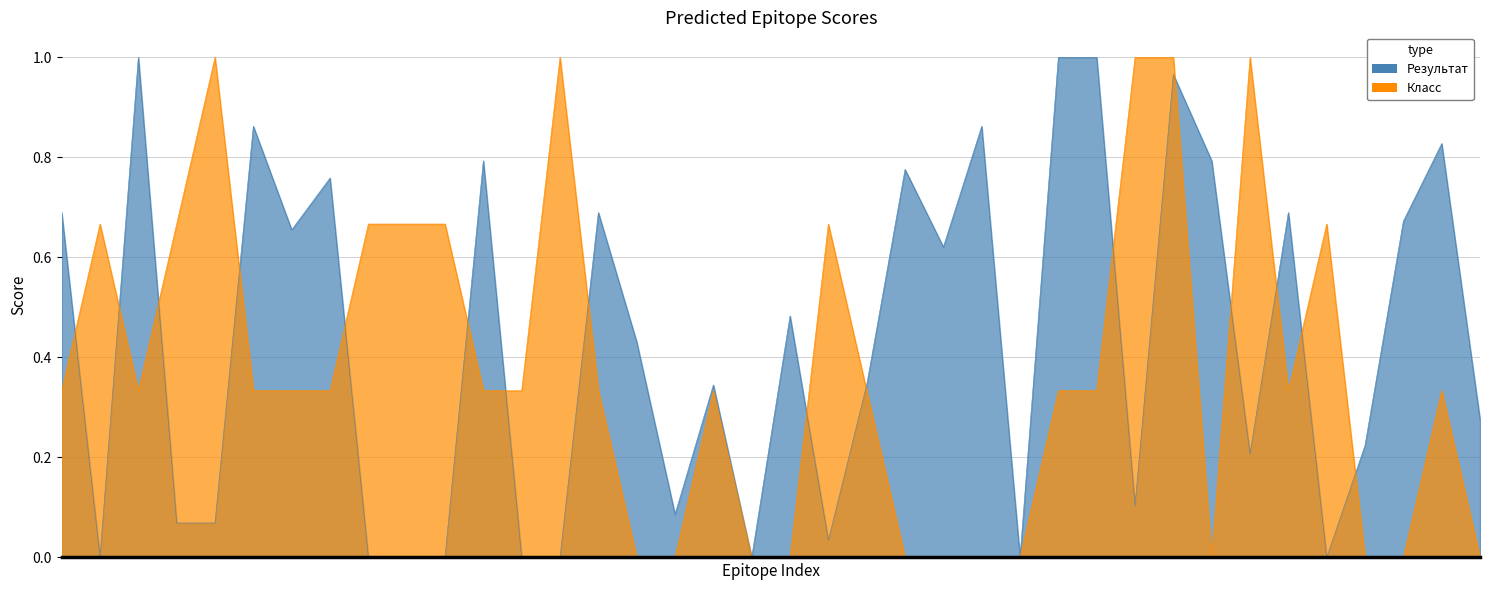

At which category does Результат reach its first local peak?

122921